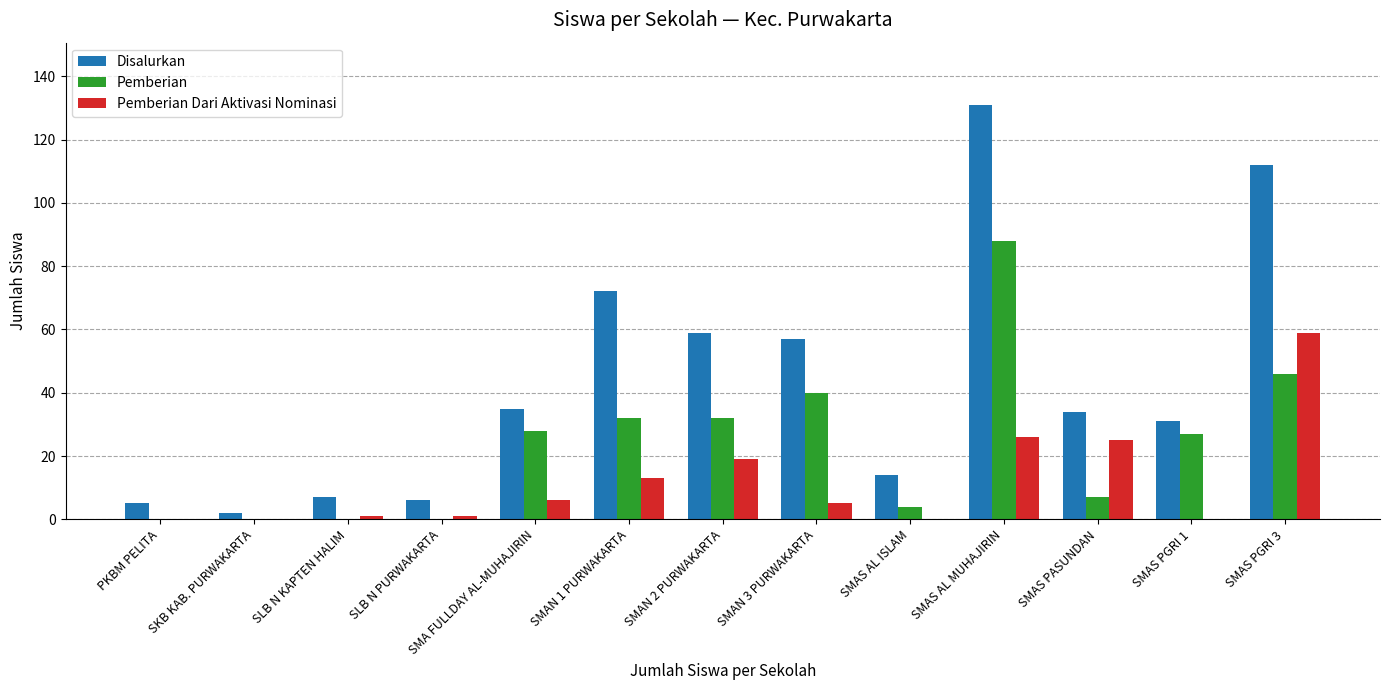

Which label corresponds to the largest value in the chart?

SMAS AL MUHAJIRIN